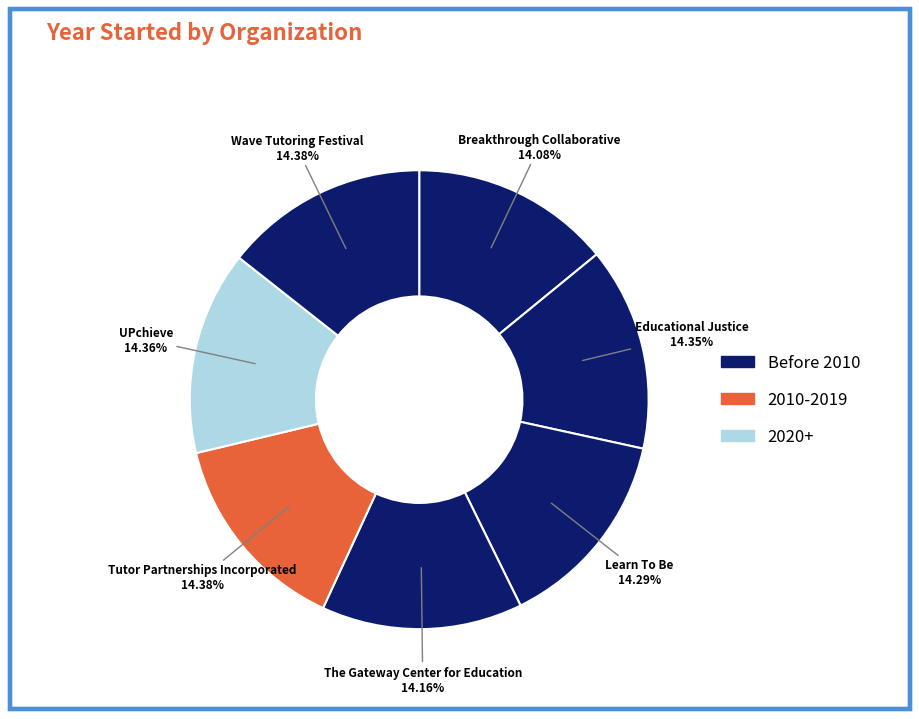

Count the number of slices in the pie.

7